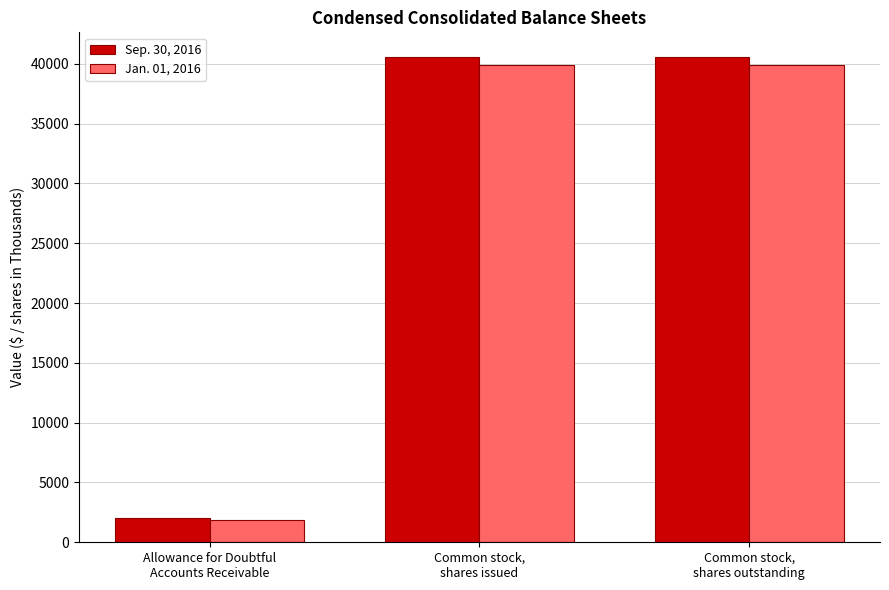

Reading left to right, list all the values displayed in this chart.

Sep. 30, 2016: 2039	40607	40607
Jan. 01, 2016: 1877	39887	39887